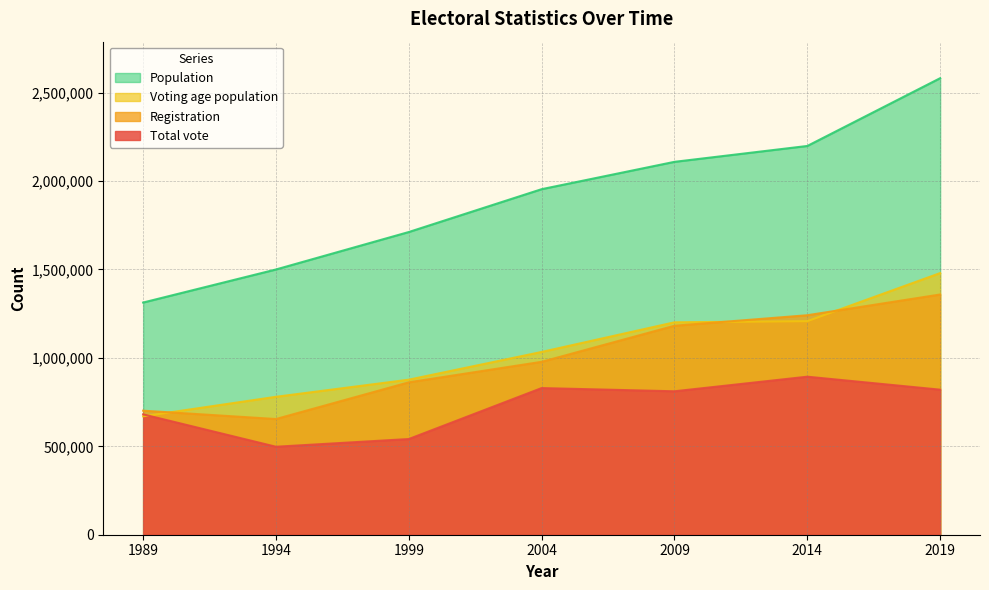

Which has a higher value, 2009 or 1994?

2009